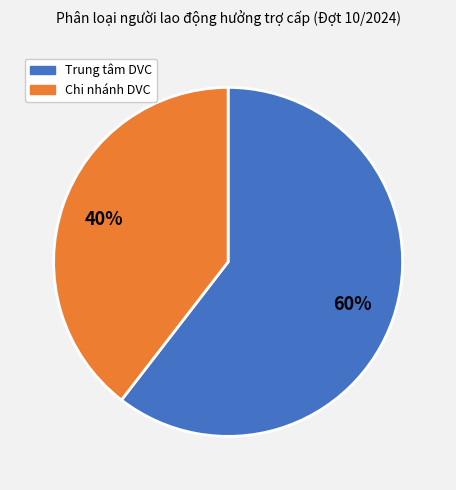

To the nearest percent, what is the average slice percentage?

50%